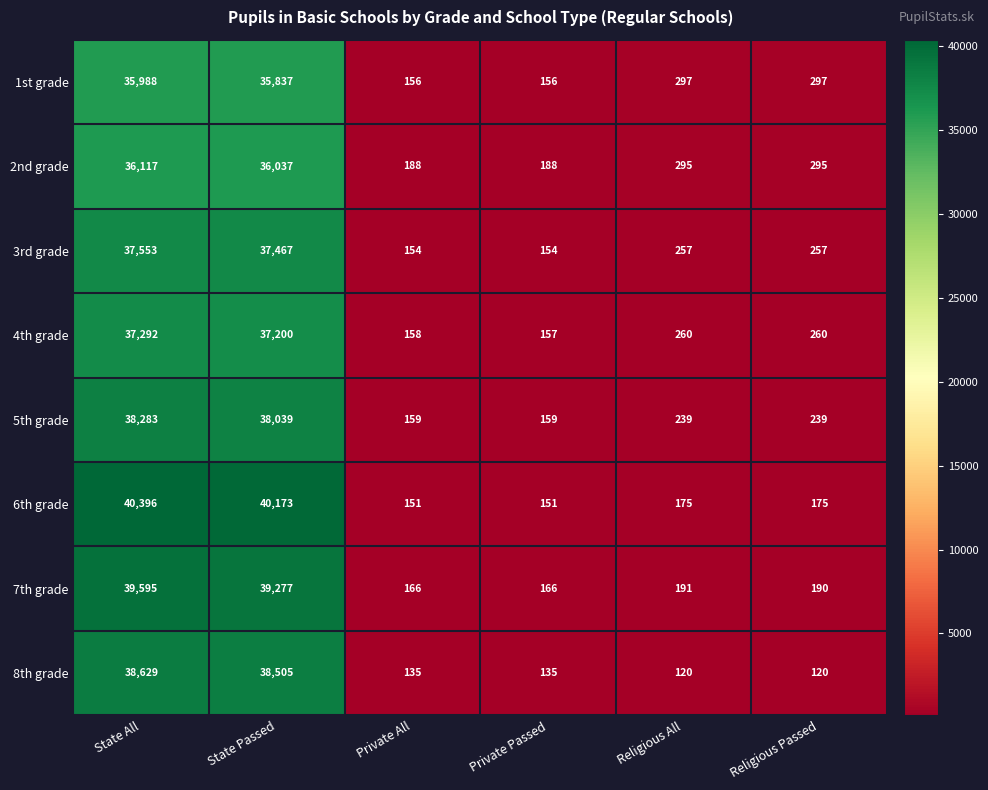

What is the greatest value displayed?

40396